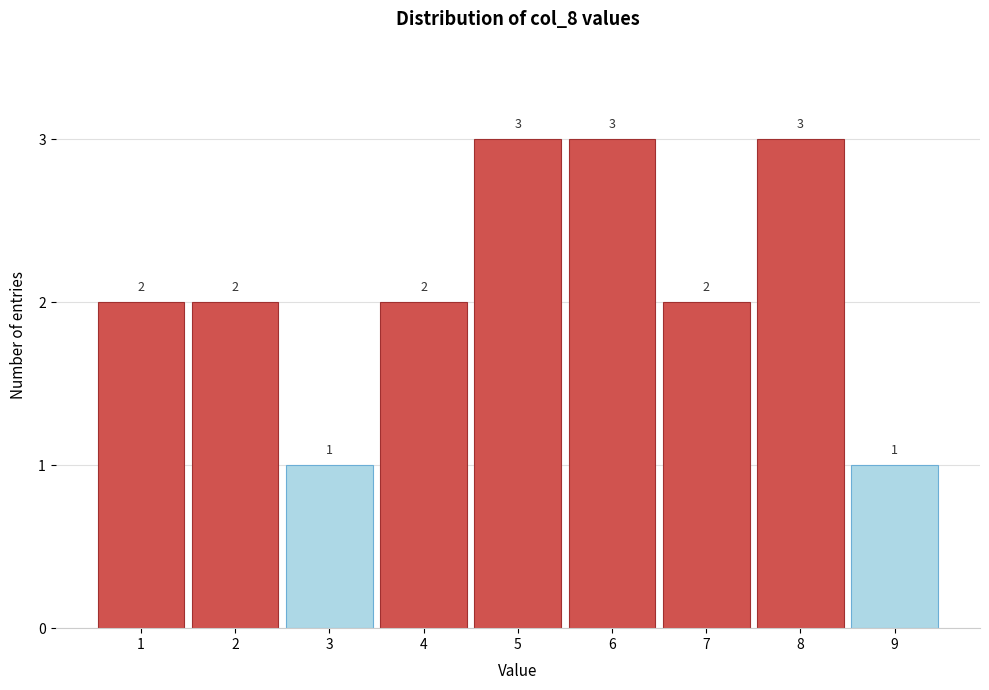

How tall is the bar that spans 7.5 to 8.5 on the x-axis?

3